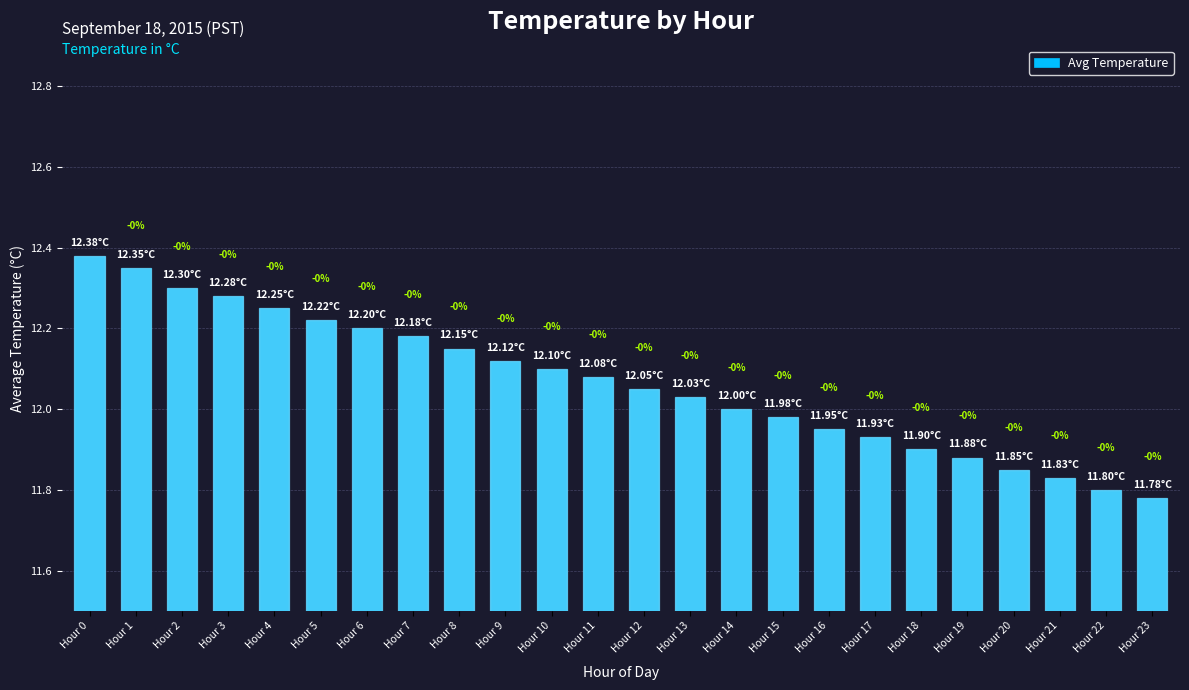

How many bars are there in total?

24